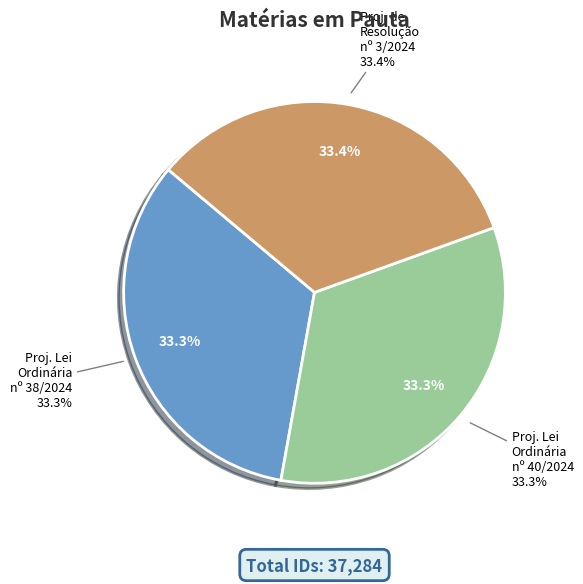

Is there a majority slice in this chart?

No